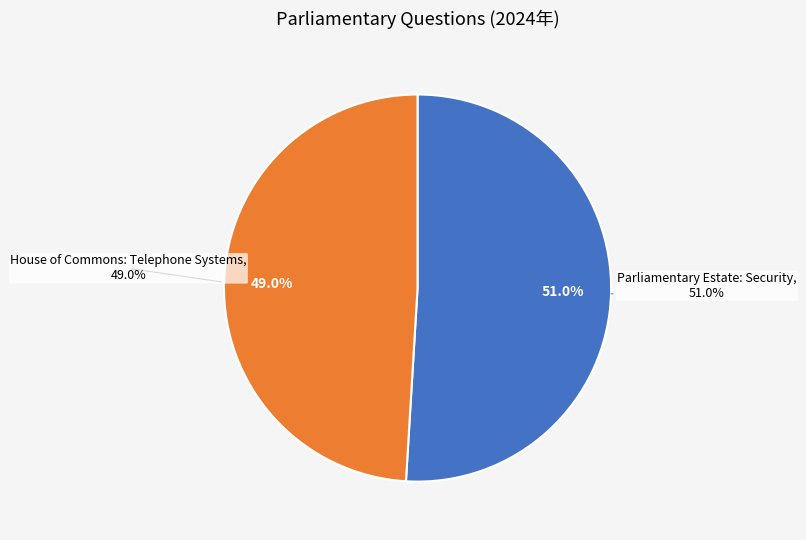

Is there a majority slice in this chart?

Yes